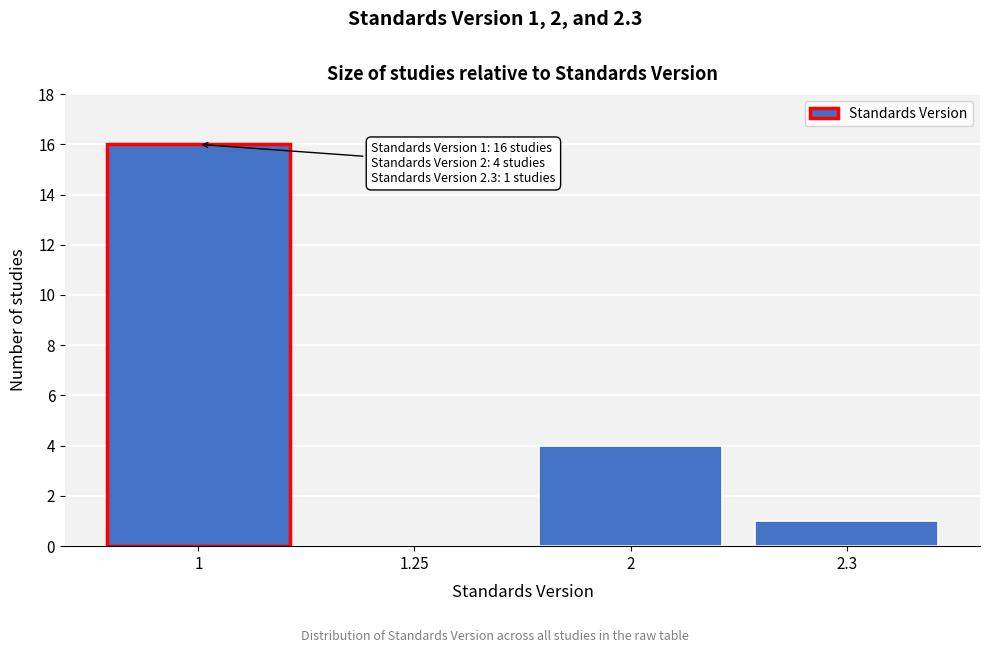

Reading left to right, what are all the values shown in this chart?

1=16	1.25=0	2=4	2.3=1